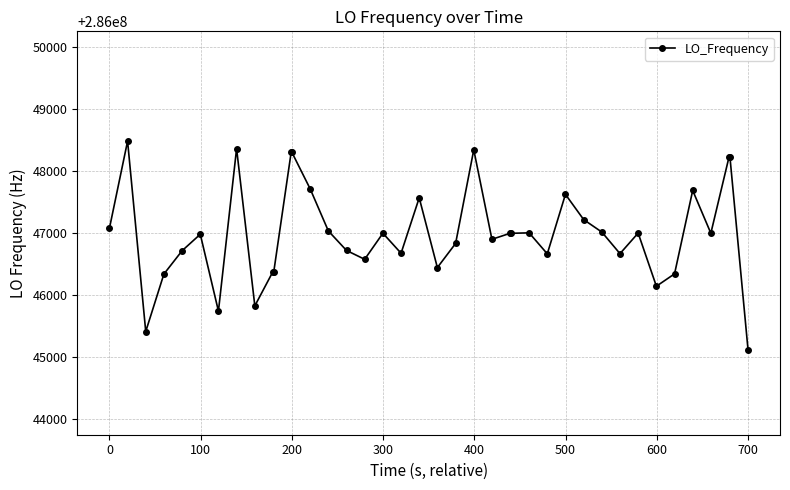

What is the minimum value shown in the chart?

286045113.2